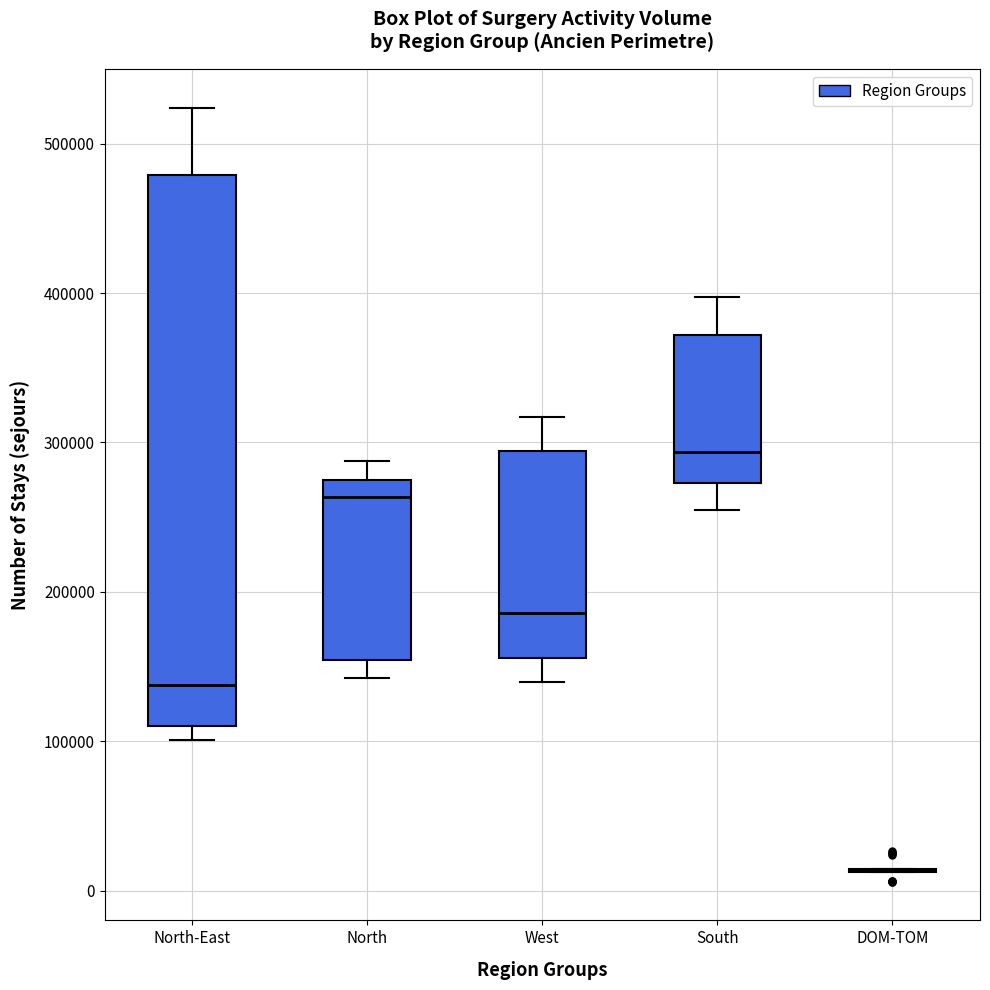

Reading left to right, read every box against the y-axis: the position of its median line, the range the box covers, and the ends of its whiskers. The values are not printed on the chart, so give them approximately, as read against the axis.

North-East: median 140000, box 110000 to 480000, whiskers 100000 to 520000
North: median 260000, box 150000 to 270000, whiskers 140000 to 290000
West: median 190000, box 160000 to 290000, whiskers 140000 to 320000
South: median 290000, box 270000 to 370000, whiskers 260000 to 400000
DOM-TOM: box collapsed to a line at 10000, whiskers 10000 to 10000